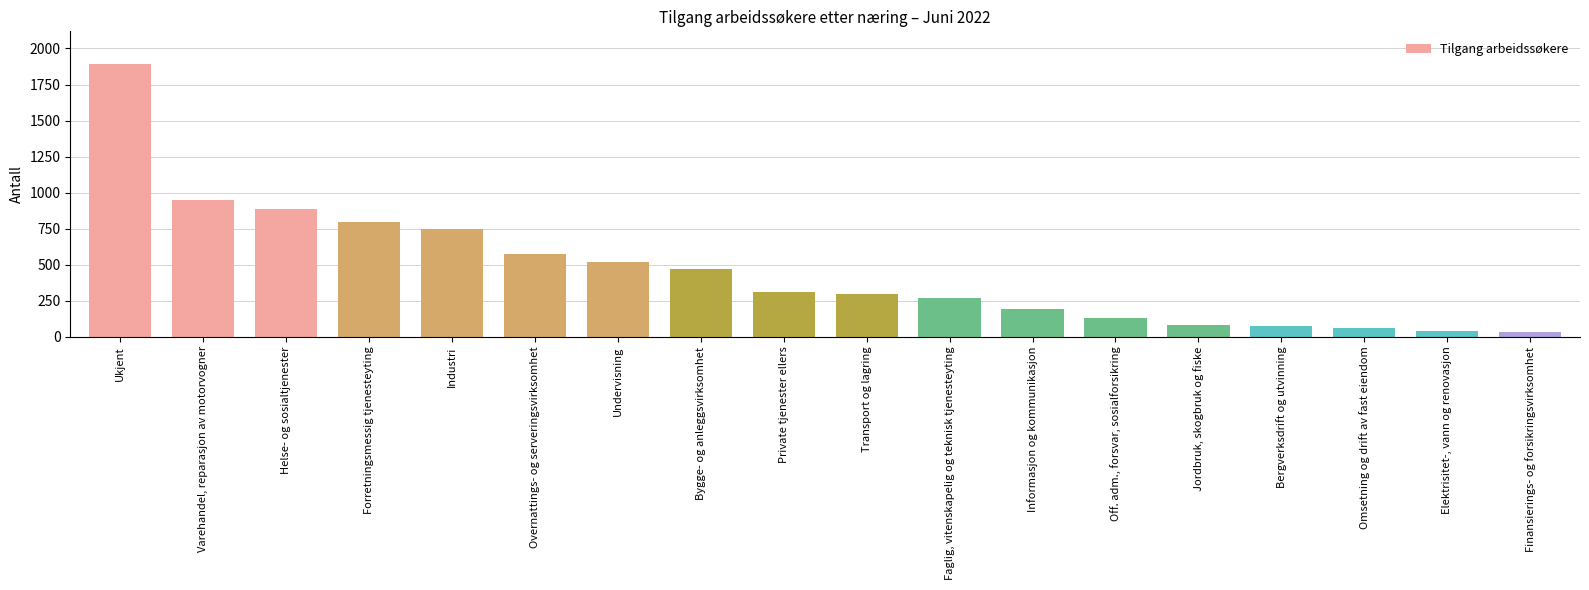

What is the approximate value at Forretningsmessig tjenesteyting?

799